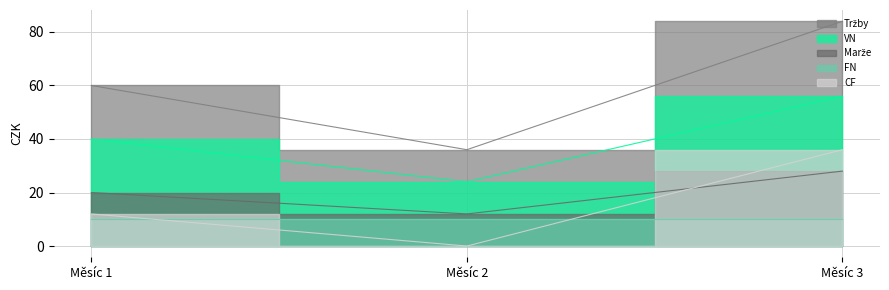

How many data points in Marže are above 20?

1